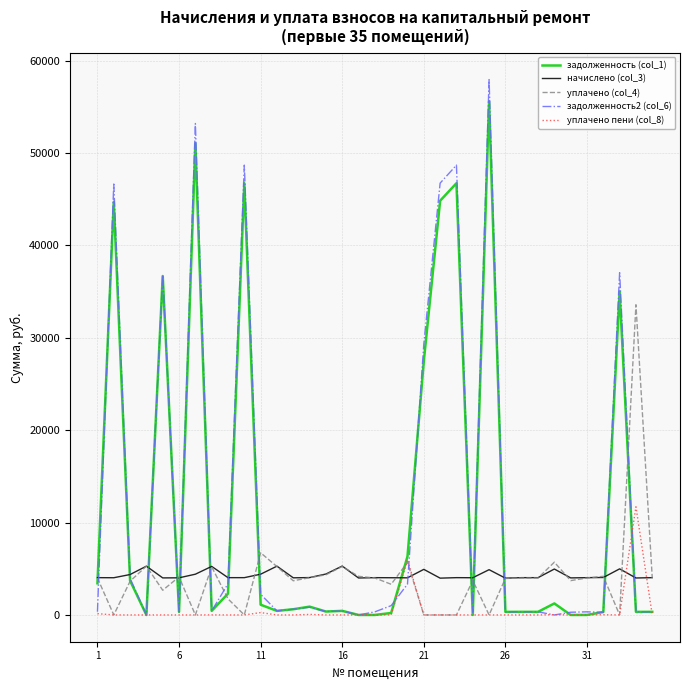

What is the highest value of the уплачено (col_4) series?

33573.2